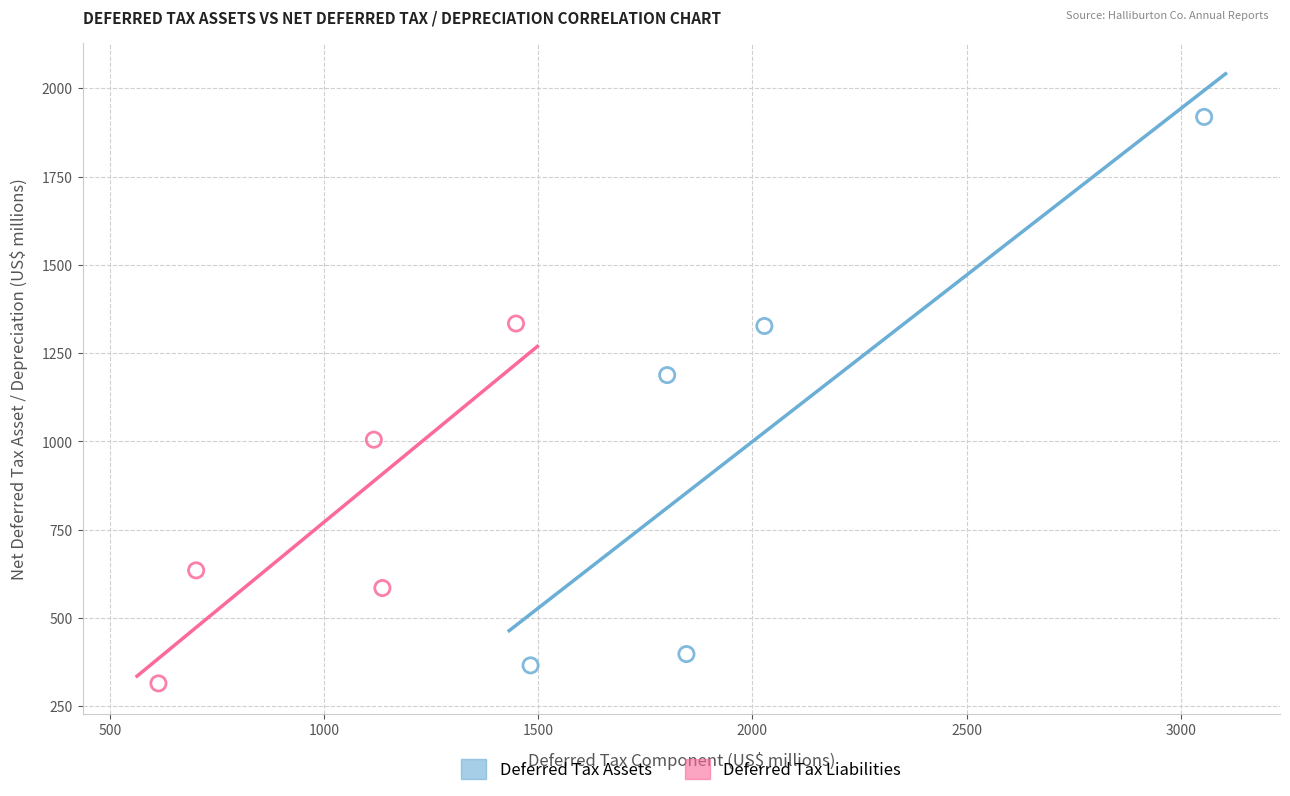

Which series reaches the minimum Y coordinate?

Deferred Tax Liabilities